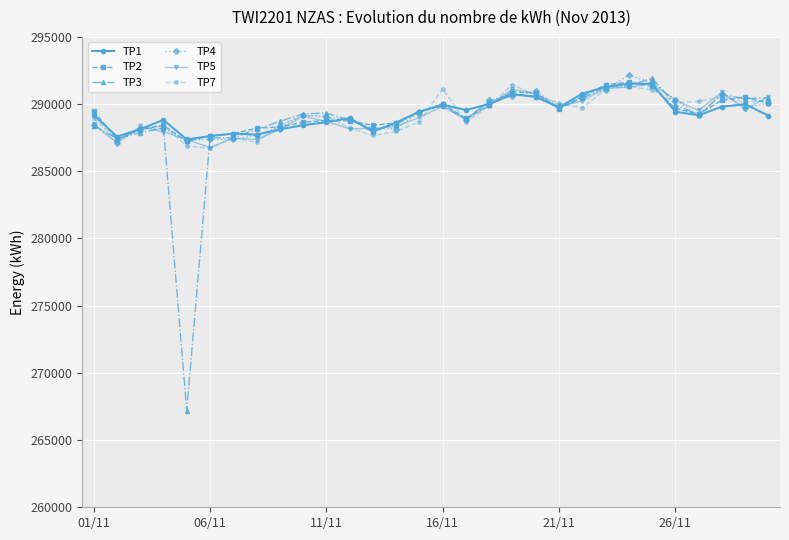

At how many categories does at least one series exceed 279658?

30